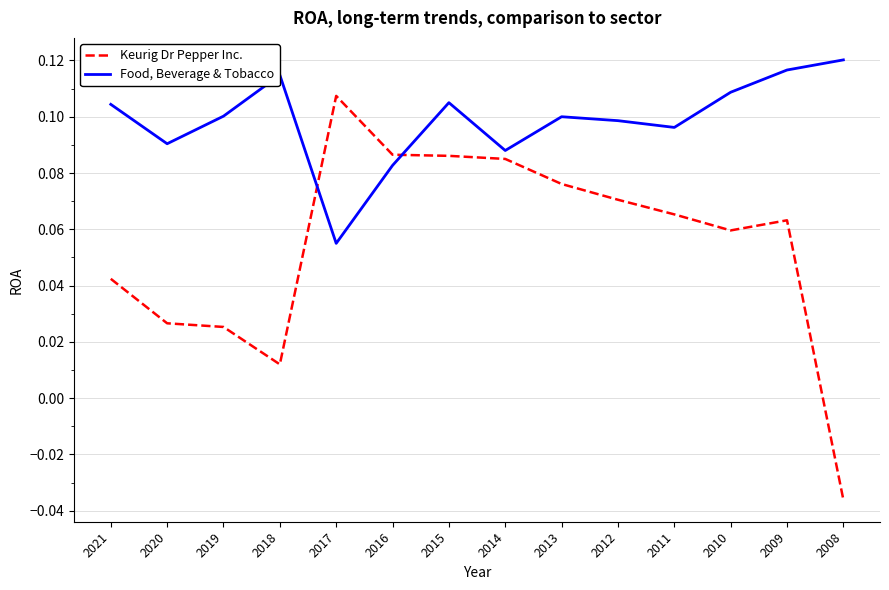

Count the Food, Beverage & Tobacco values in the range 0 to 1.

14